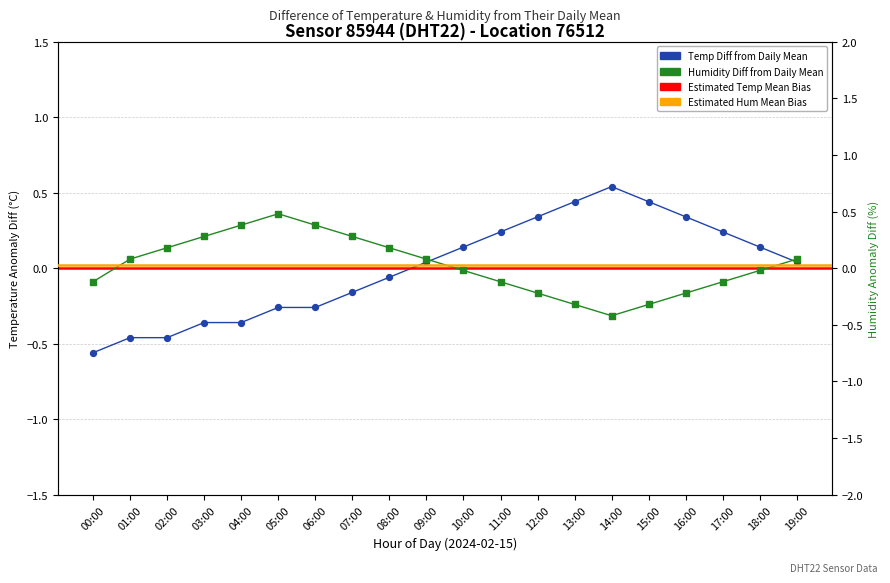

What is the total value across all series at 19:00?

0.1